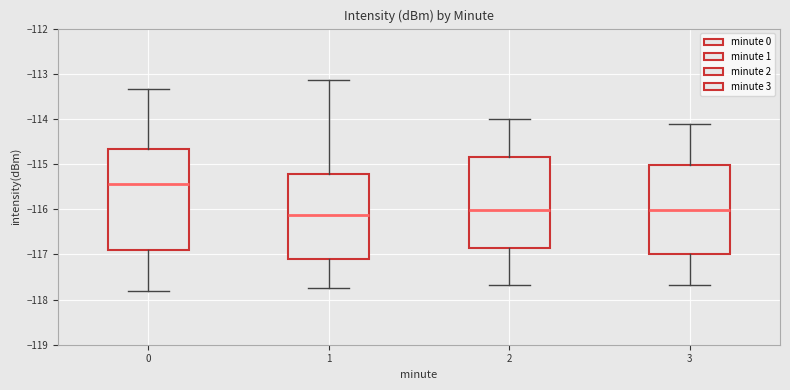

Reading left to right, transcribe this box plot: for each box, give where its median line is, the range the box spans, and where its two whiskers end, as read against the y-axis. The values are not printed on the chart, so give them approximately, as read against the axis.

0: median -115.4, box -116.9 to -114.7, whiskers -117.8 to -113.3
1: median -116.1, box -117.1 to -115.2, whiskers -117.7 to -113.1
2: median -116.0, box -116.9 to -114.8, whiskers -117.7 to -114.0
3: median -116.0, box -117.0 to -115.0, whiskers -117.7 to -114.1